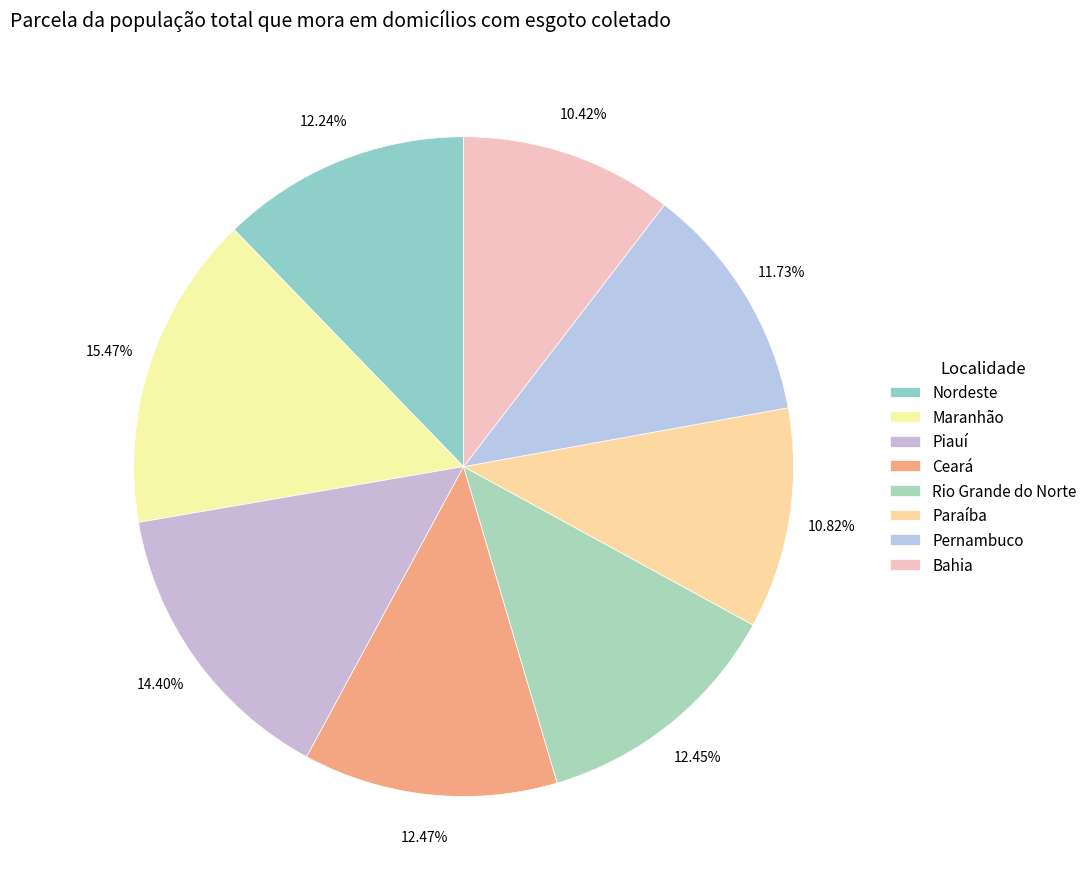

To the nearest percent, what percentage of the pie is Maranhão?

15%